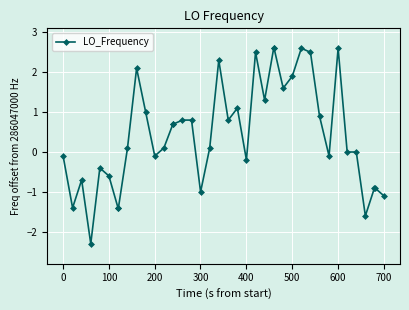

What is the maximum value shown in the chart?

2.6